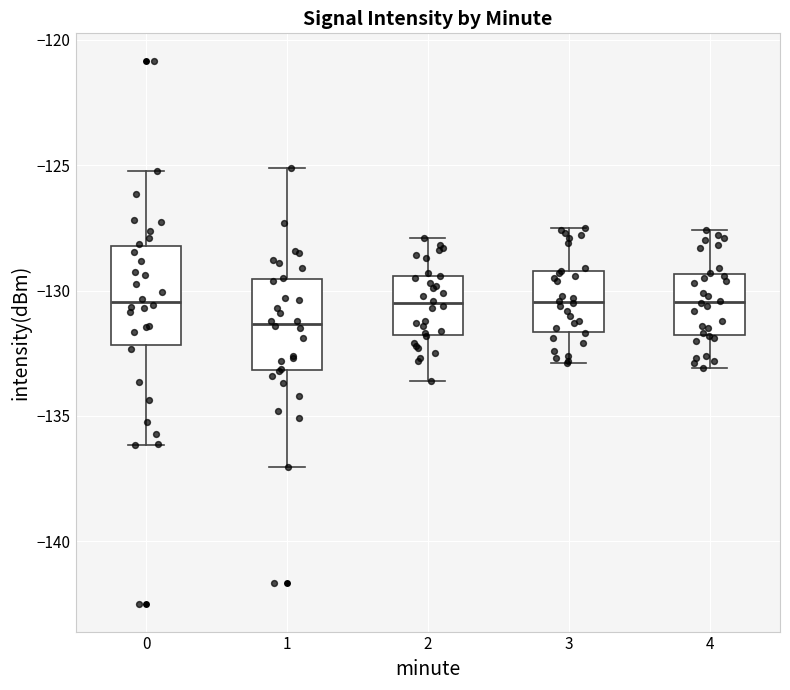

Reading left to right, read every box against the y-axis: the position of its median line, the range the box covers, and the ends of its whiskers. The values are not printed on the chart, so give them approximately, as read against the axis.

0: median -130.5, box -132.0 to -128.0, whiskers -136.0 to -125.0
1: median -131.5, box -133.0 to -129.5, whiskers -137.0 to -125.0
2: median -130.5, box -132.0 to -129.5, whiskers -133.5 to -128.0
3: median -130.5, box -131.5 to -129.0, whiskers -133.0 to -127.5
4: median -130.5, box -132.0 to -129.5, whiskers -133.0 to -127.5